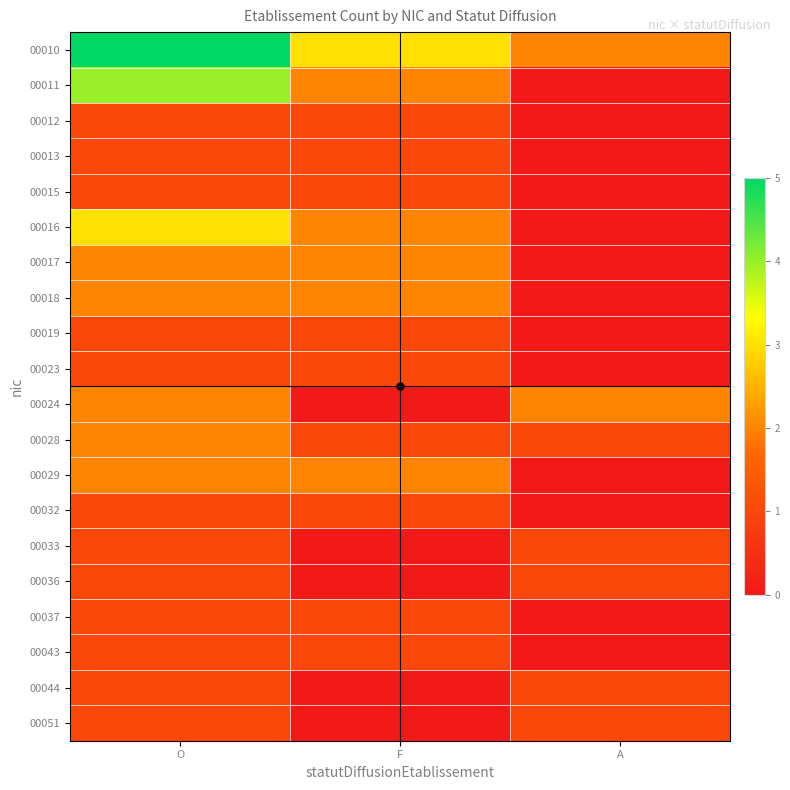

Reading left to right, transcribe all the data shown in this chart.

00010: O=5	F=3	A=2
00011: O=4	F=2	A=0
00012: O=1	F=1	A=0
00013: O=1	F=1	A=0
00015: O=1	F=1	A=0
00016: O=3	F=2	A=0
00017: O=2	F=2	A=0
00018: O=2	F=2	A=0
00019: O=1	F=1	A=0
00023: O=1	F=1	A=0
00024: O=2	F=0	A=2
00028: O=2	F=1	A=1
00029: O=2	F=2	A=0
00032: O=1	F=1	A=0
00033: O=1	F=0	A=1
00036: O=1	F=0	A=1
00037: O=1	F=1	A=0
00043: O=1	F=1	A=0
00044: O=1	F=0	A=1
00051: O=1	F=0	A=1